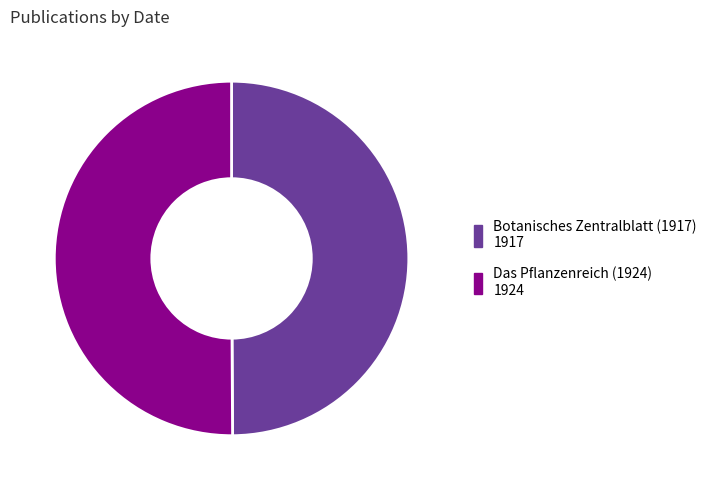

True or false: Botanisches Zentralblatt (1917) accounts for 50% of the total.

True